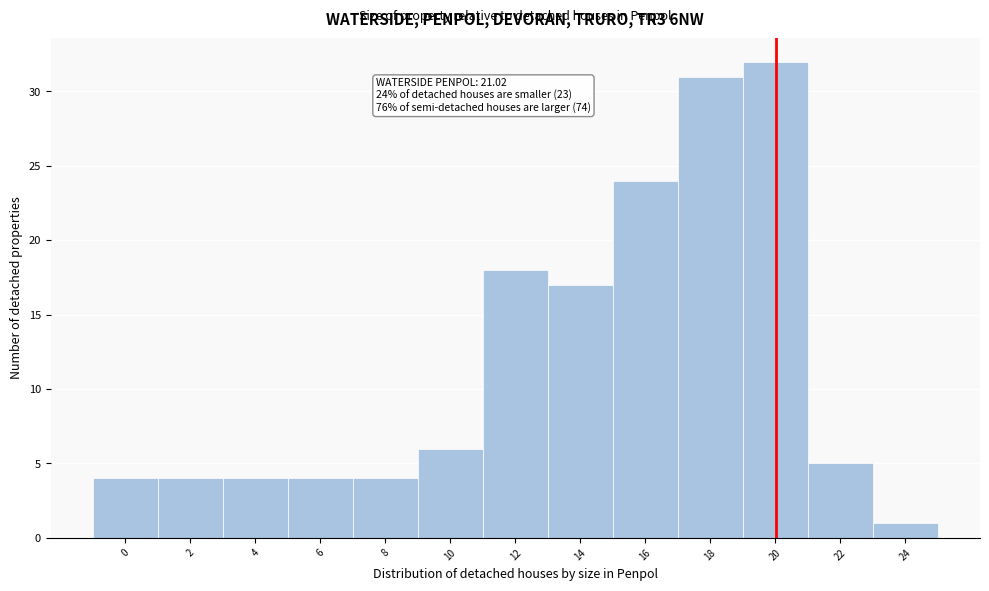

Reading left to right, what are all the values shown in this chart?

4	4	4	4	4	6	18	17	24	31	32	5	1